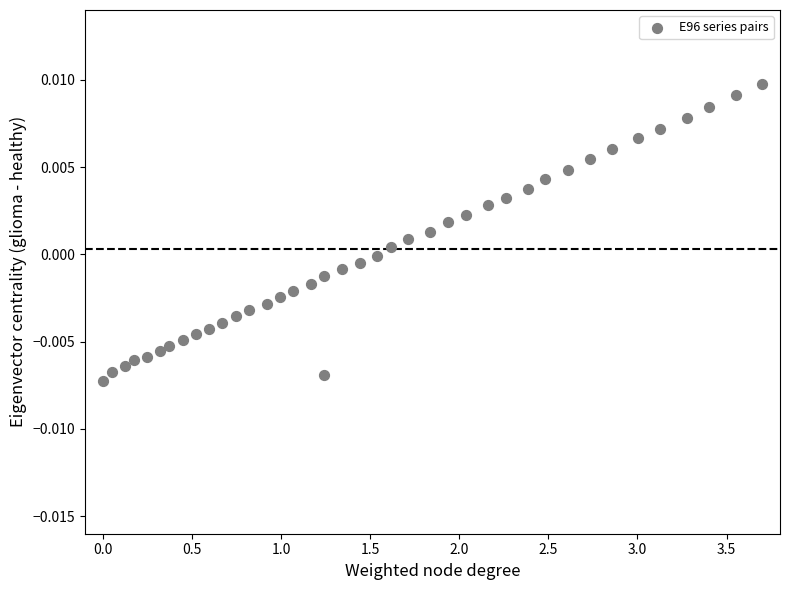

What is the range of X values (max minus min)?

3.7